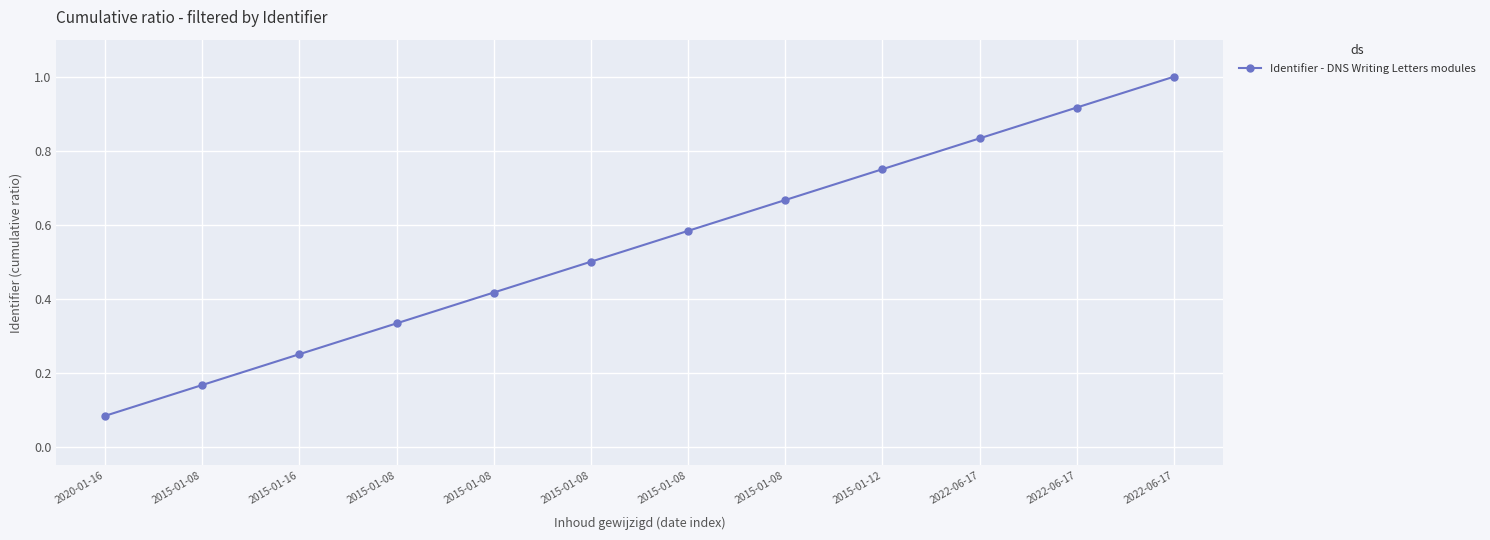

The value at 2015-01-16 is 0.2. True or false?

True